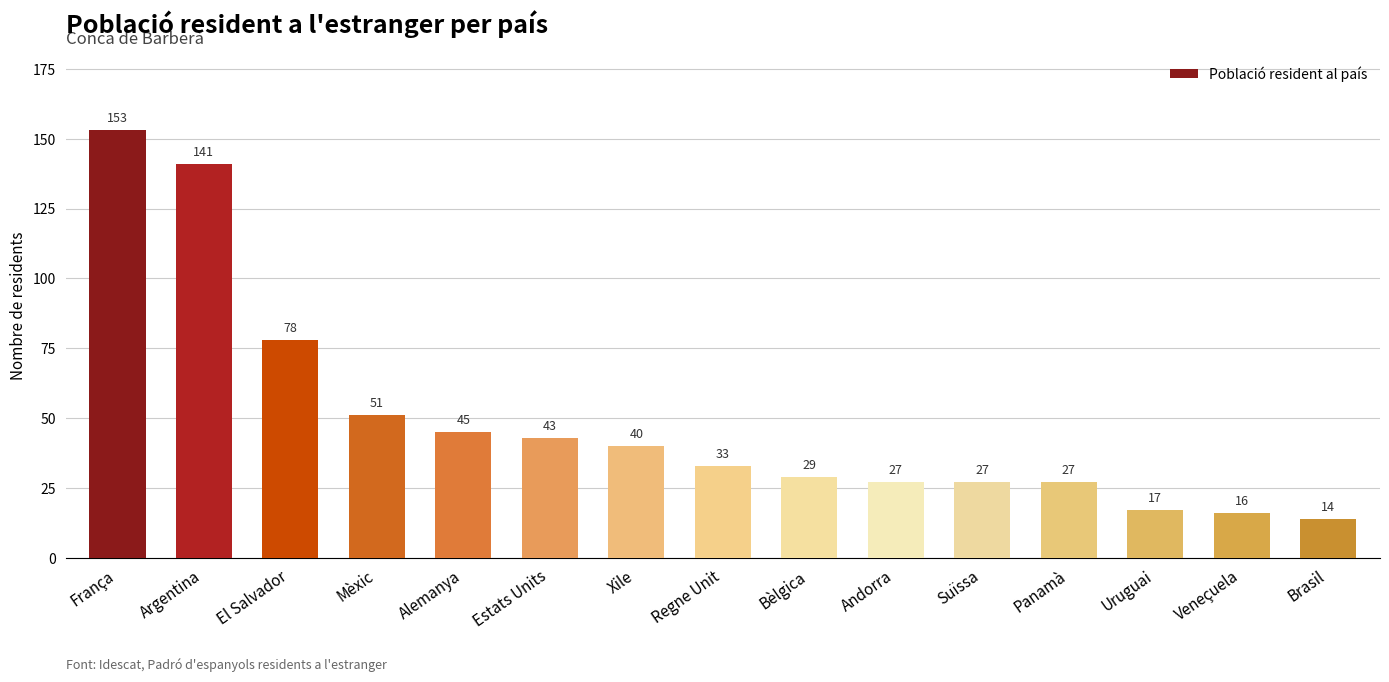

What is the minimum value shown in the chart?

14